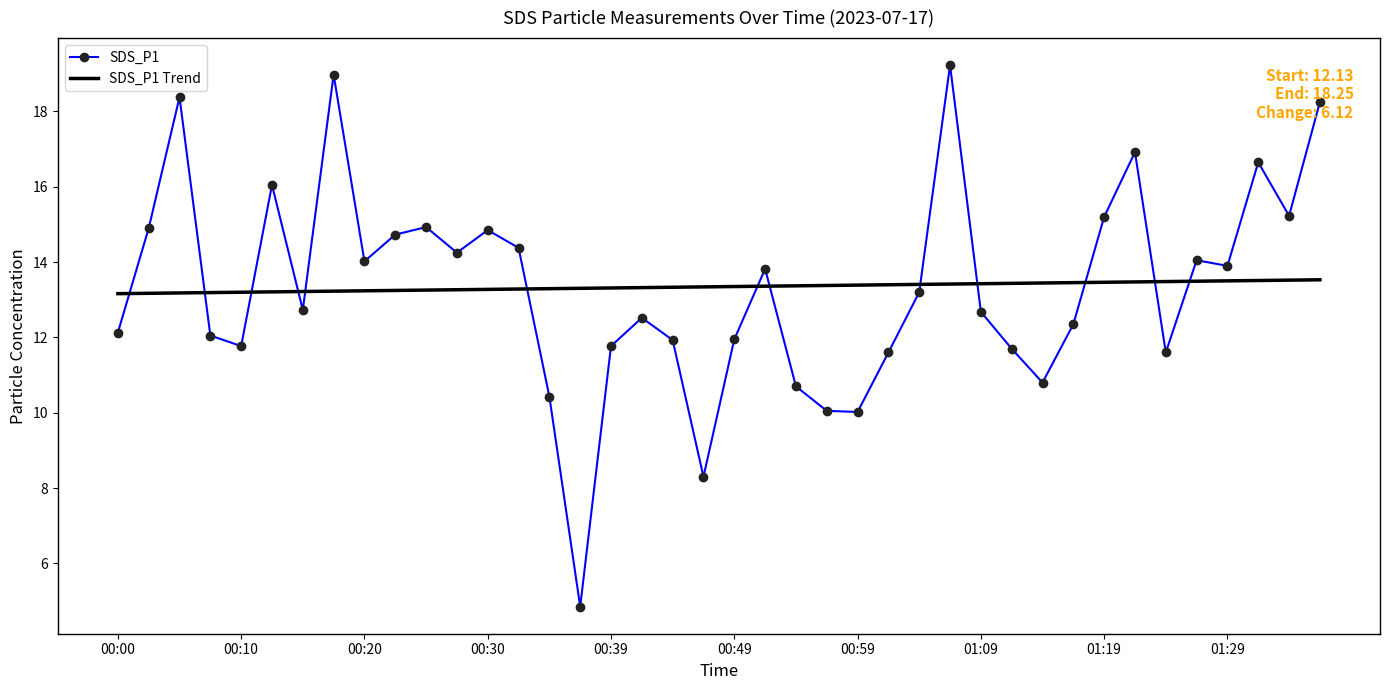

At how many categories does at least one series exceed 11?

40